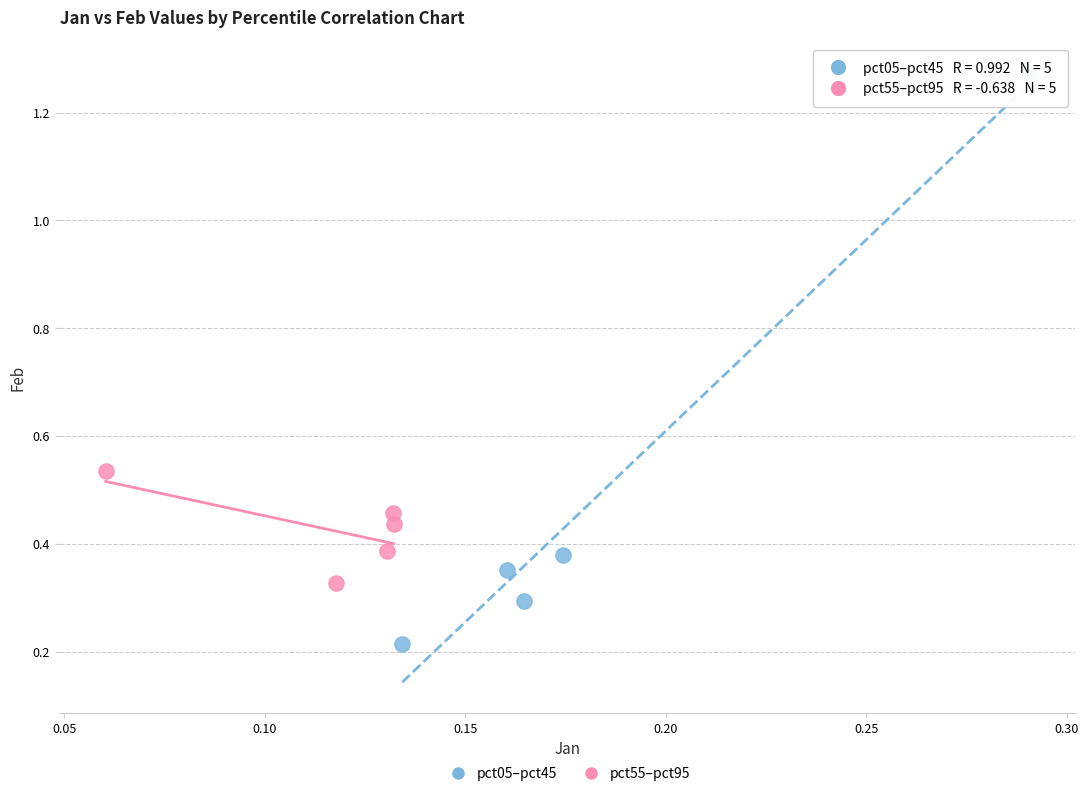

Which series contains the lowest Y value?

pct05–pct45